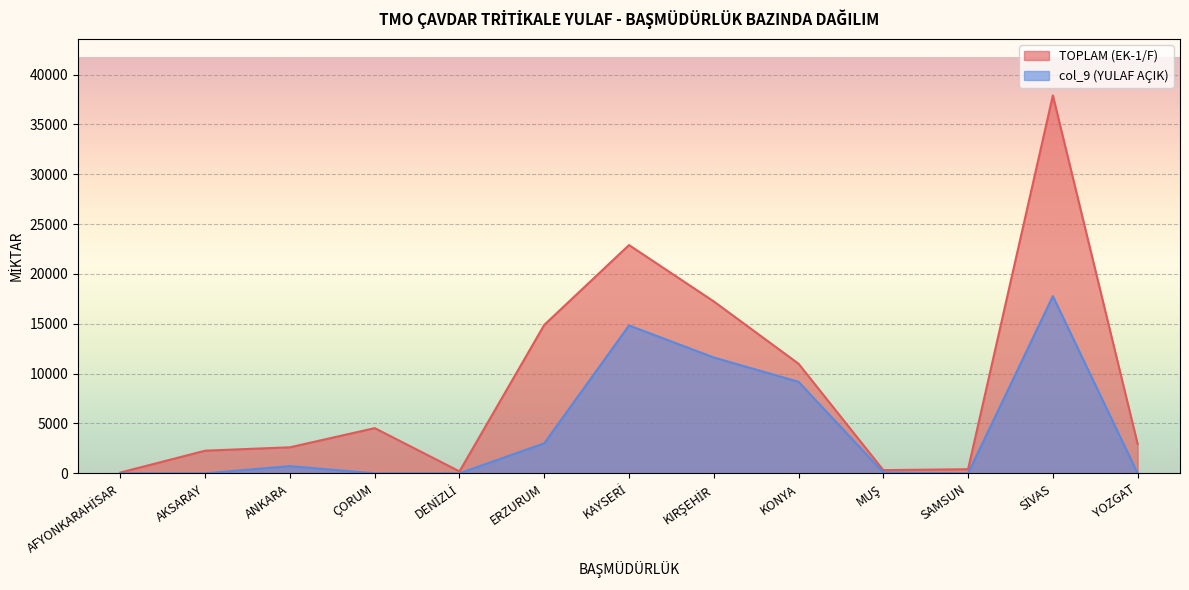

Reading right to left, extract all data points from this chart.

TOPLAM (EK-1/F): 2949	37902	414	319	10992	17240	22895	14889	195	4535	2611	2272	81
col_9 (YULAF AÇIK): 0	17776	0	85	9176	11620	14832	3012	0	0	723	0	0